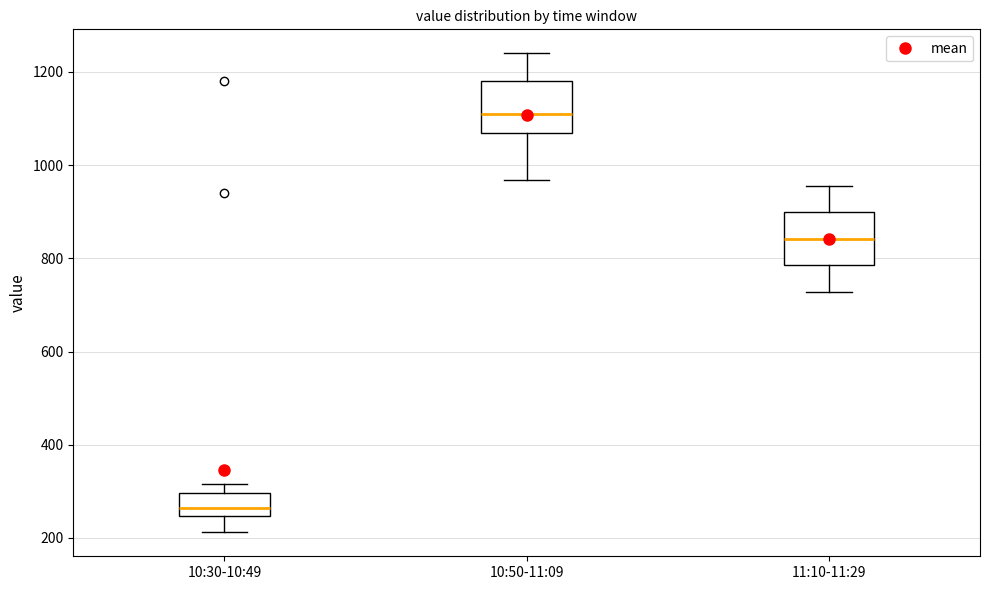

Reading left to right, transcribe this box plot: for each box, give where its median line is, the range the box spans, and where its two whiskers end, as read against the y-axis. The values are not printed on the chart, so give them approximately, as read against the axis.

10:30-10:49: median 260, box 240 to 300, whiskers 220 to 320
10:50-11:09: median 1120, box 1060 to 1180, whiskers 960 to 1240
11:10-11:29: median 840, box 780 to 900, whiskers 720 to 960